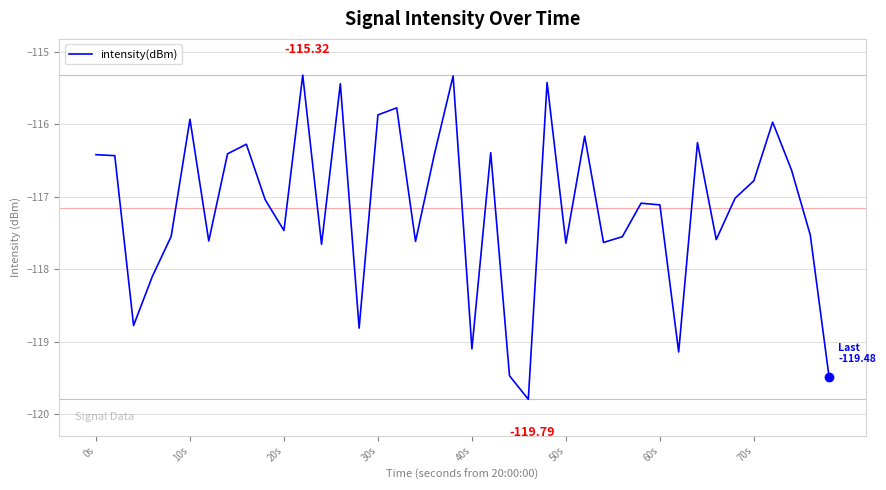

What is the difference between the maximum and minimum values?

4.5